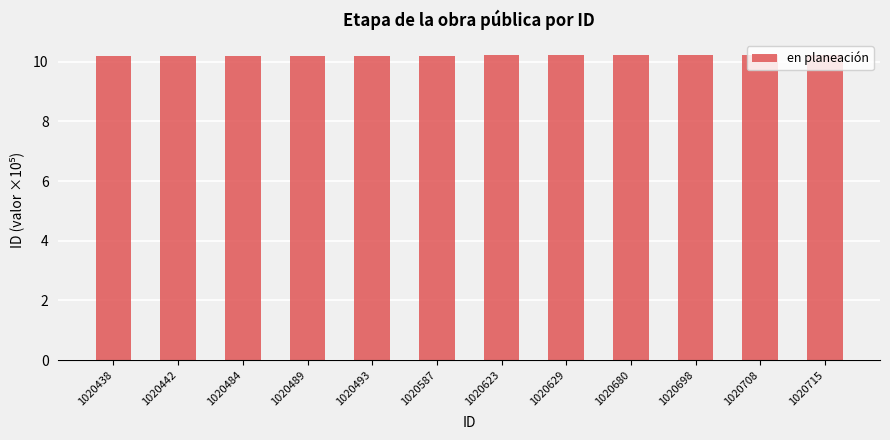

Does the chart contain stacked bars?

No